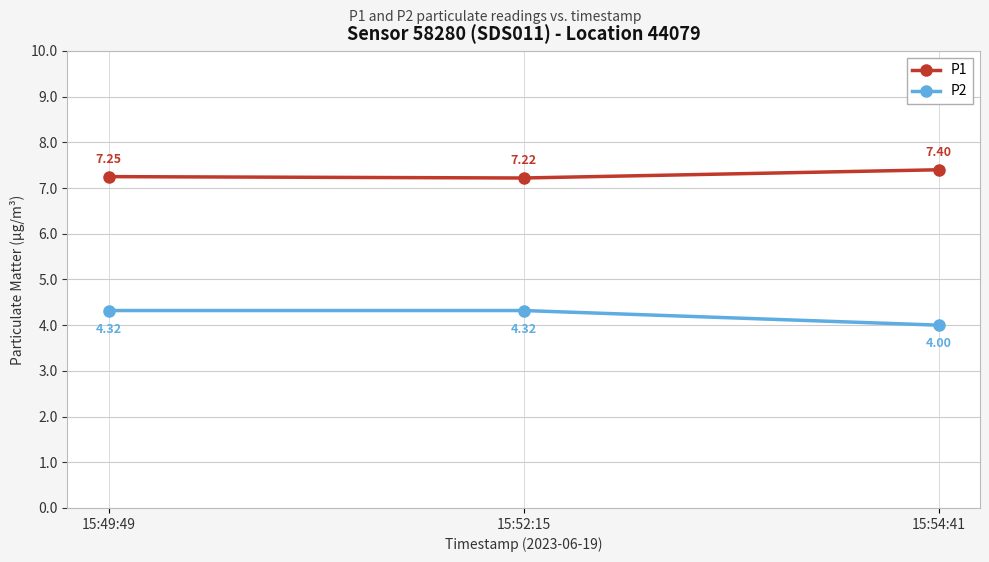

At 15:54:41, list the series in order from smallest to largest.

P2, P1